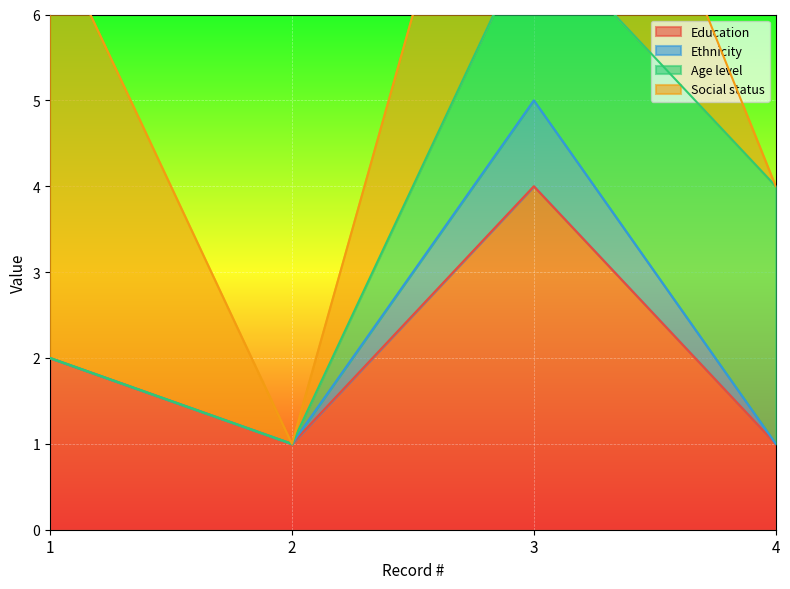

True or false: Social status and Ethnicity cross at least once.

False